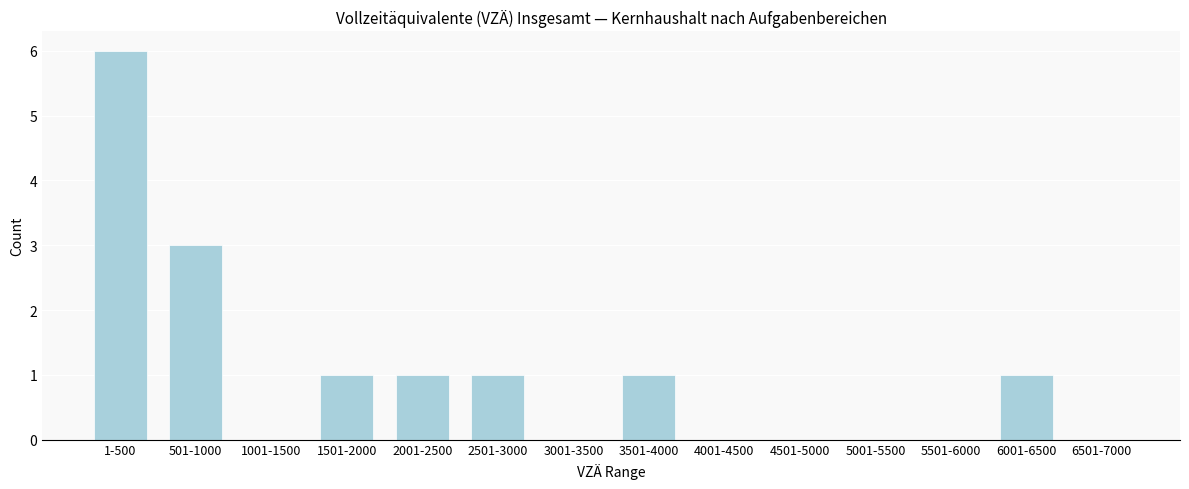

Reading right to left, what are all the values shown in this chart?

6501-7000=0	6001-6500=1	5501-6000=0	5001-5500=0	4501-5000=0	4001-4500=0	3501-4000=1	3001-3500=0	2501-3000=1	2001-2500=1	1501-2000=1	1001-1500=0	501-1000=3	1-500=6